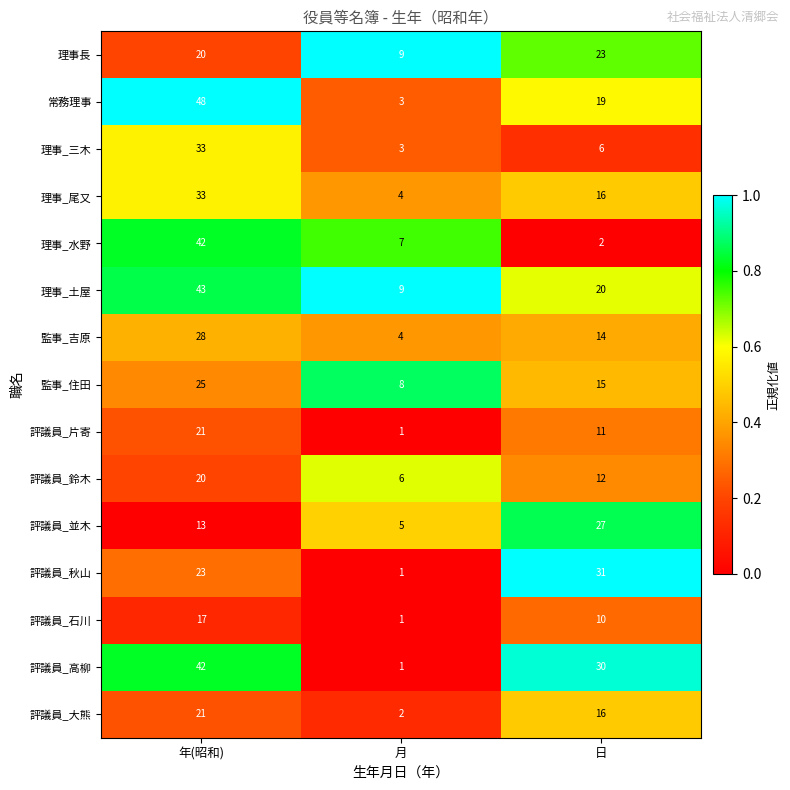

Count the number of categories in the chart.

3